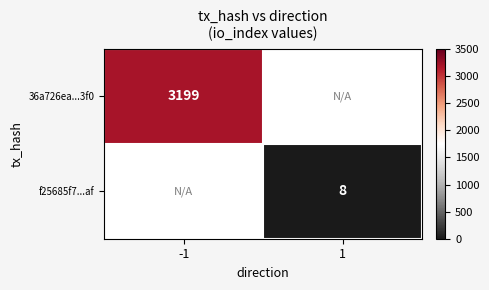

Which label corresponds to the largest value in the chart?

-1